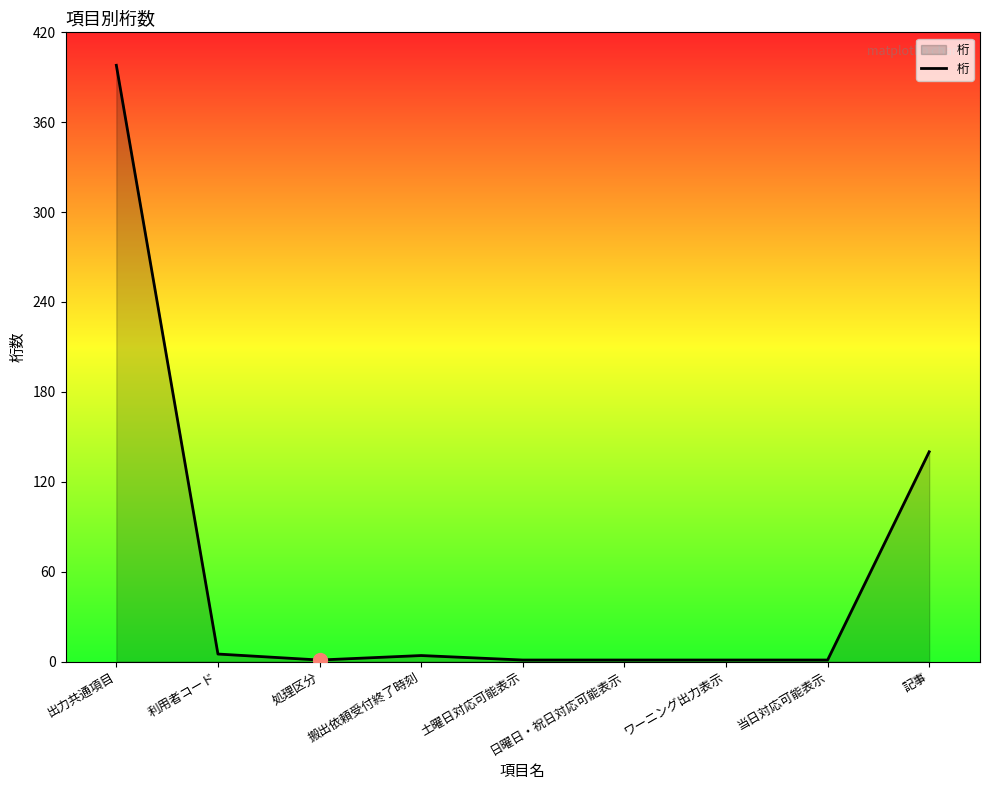

Which category has the highest value across all series?

出力共通項目